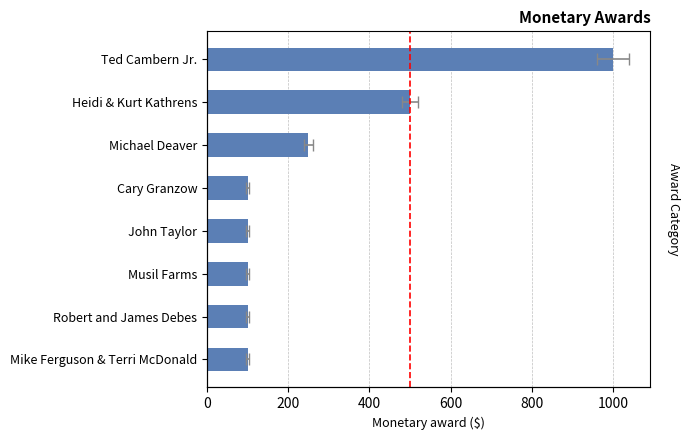

What is the minimum value shown in the chart?

100